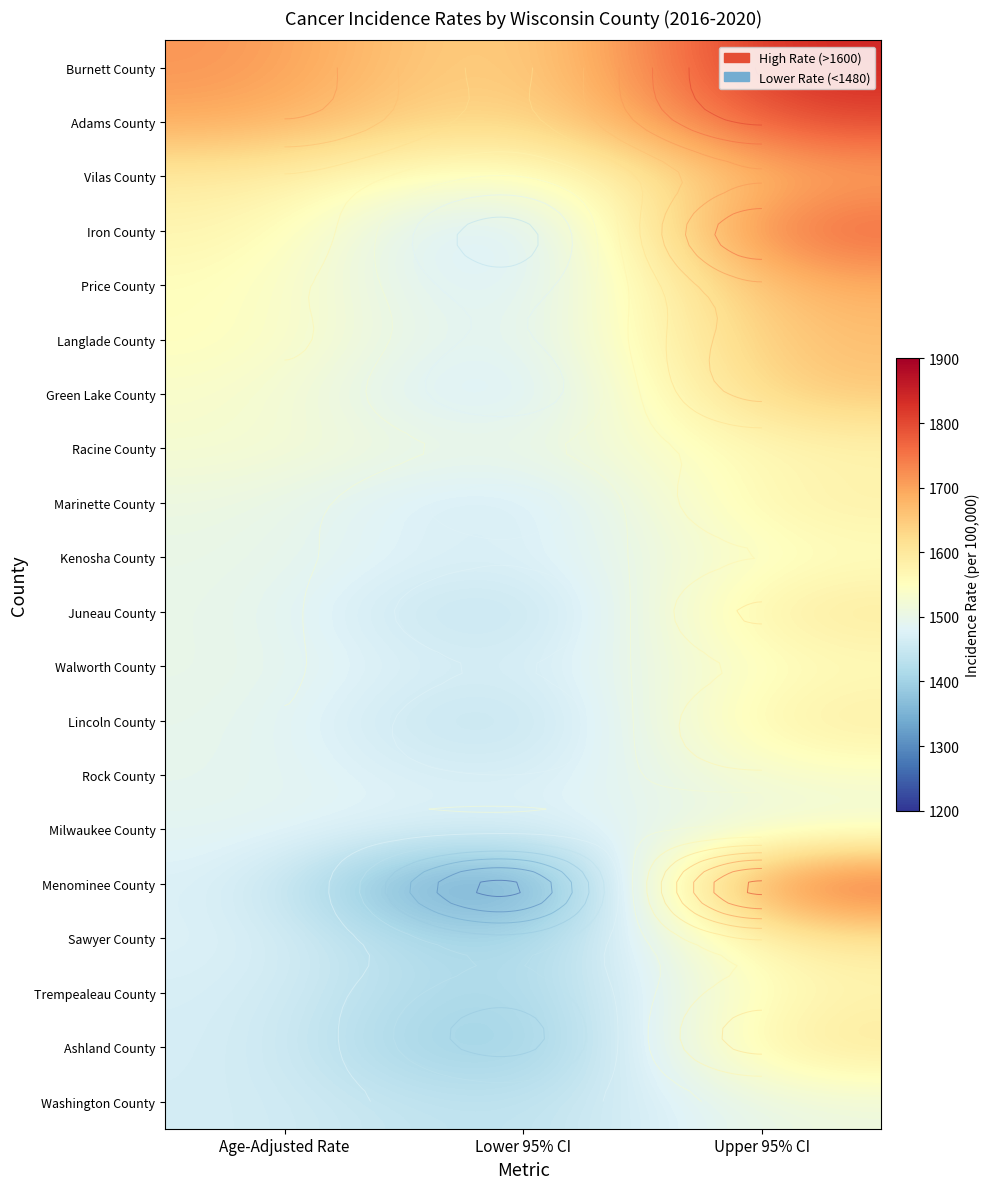

Which category has the highest value in the Menominee County series?

Upper 95% CI